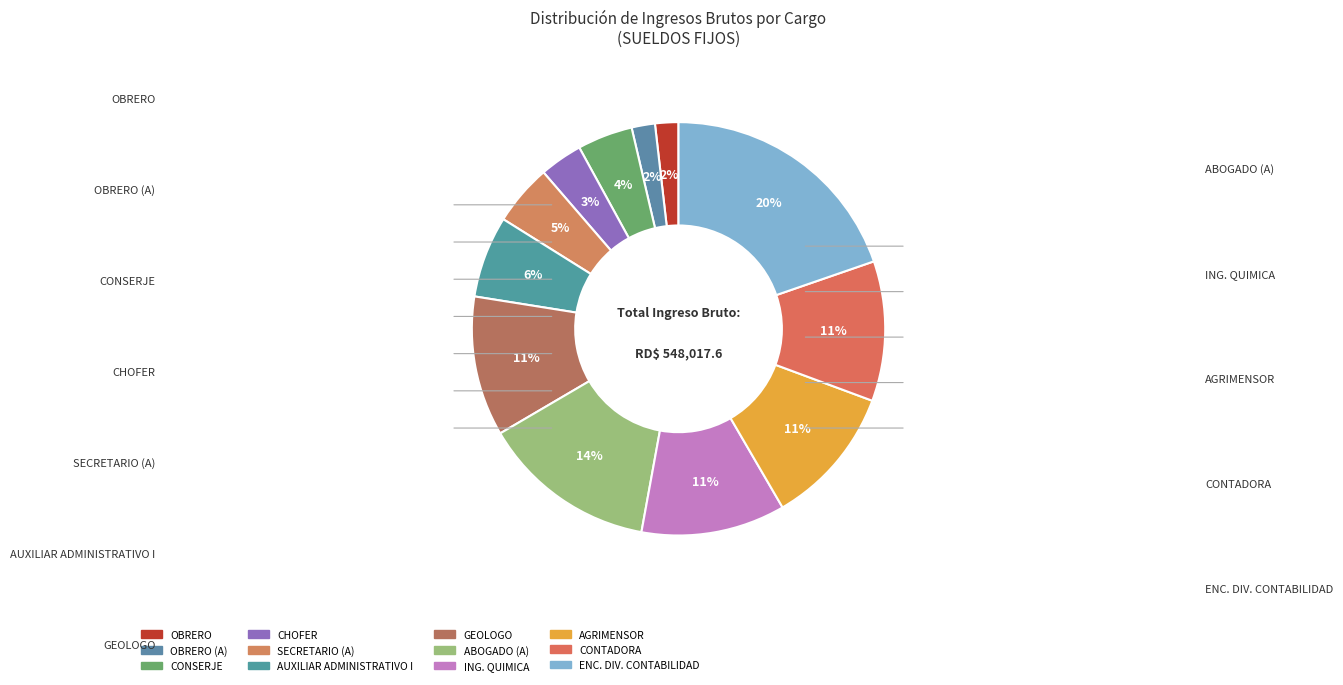

Count the number of slices in the pie.

12